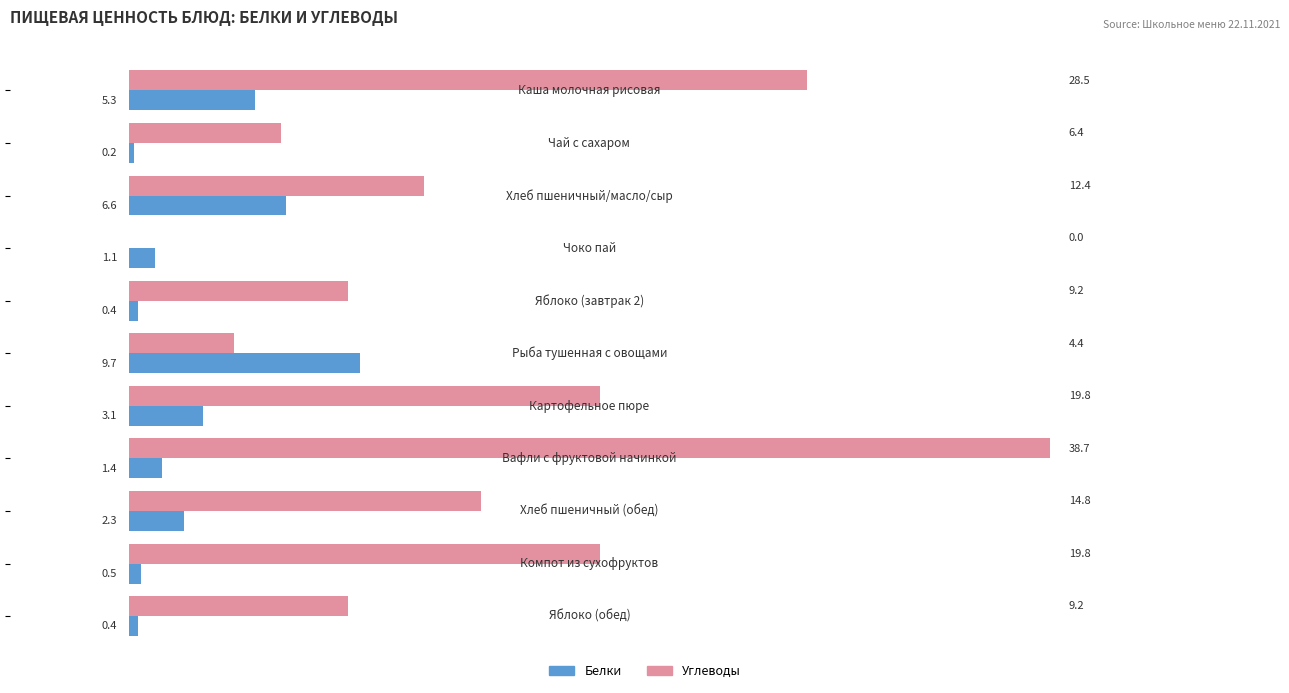

What is the maximum value for Углеводы?

38.7